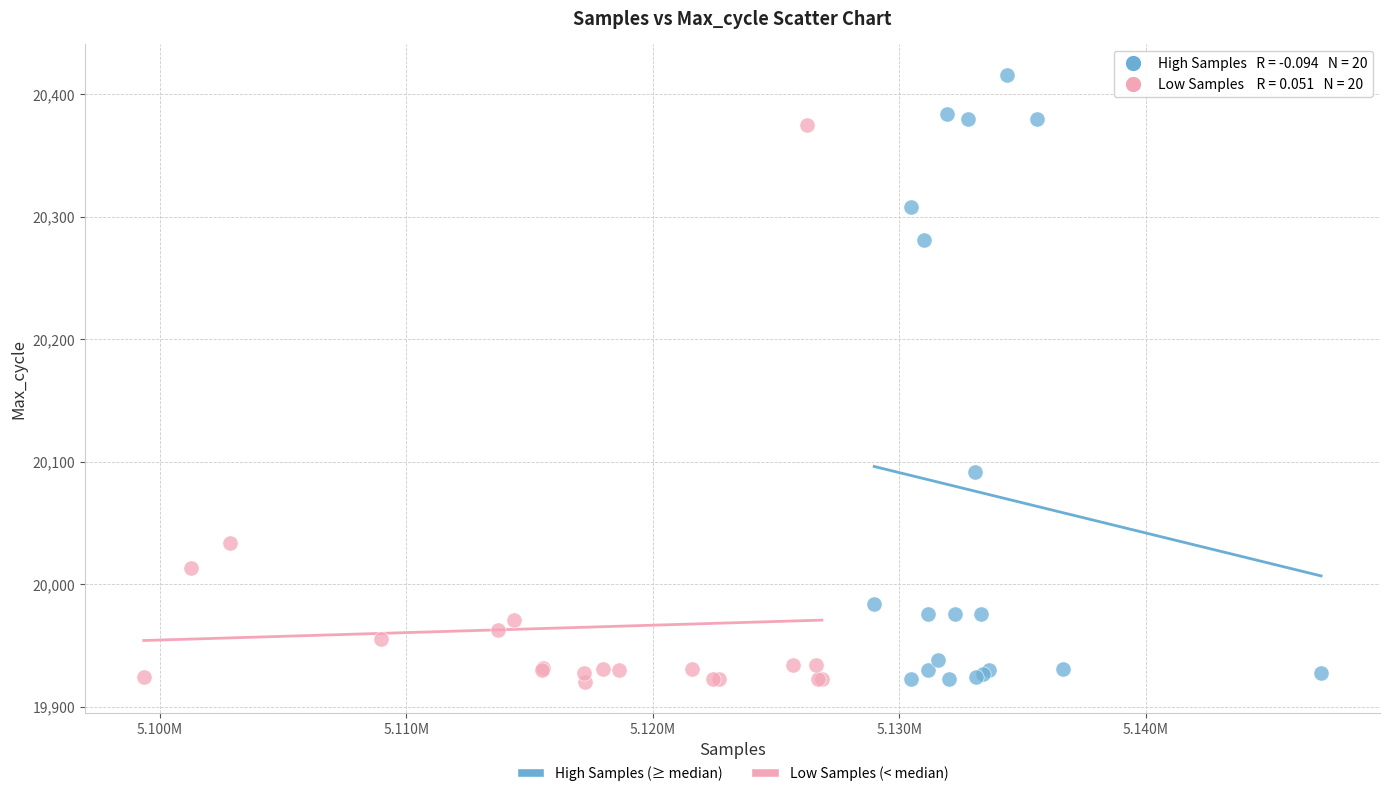

What are all the series names shown in the legend?

High Samples (≥ median), Low Samples (< median)